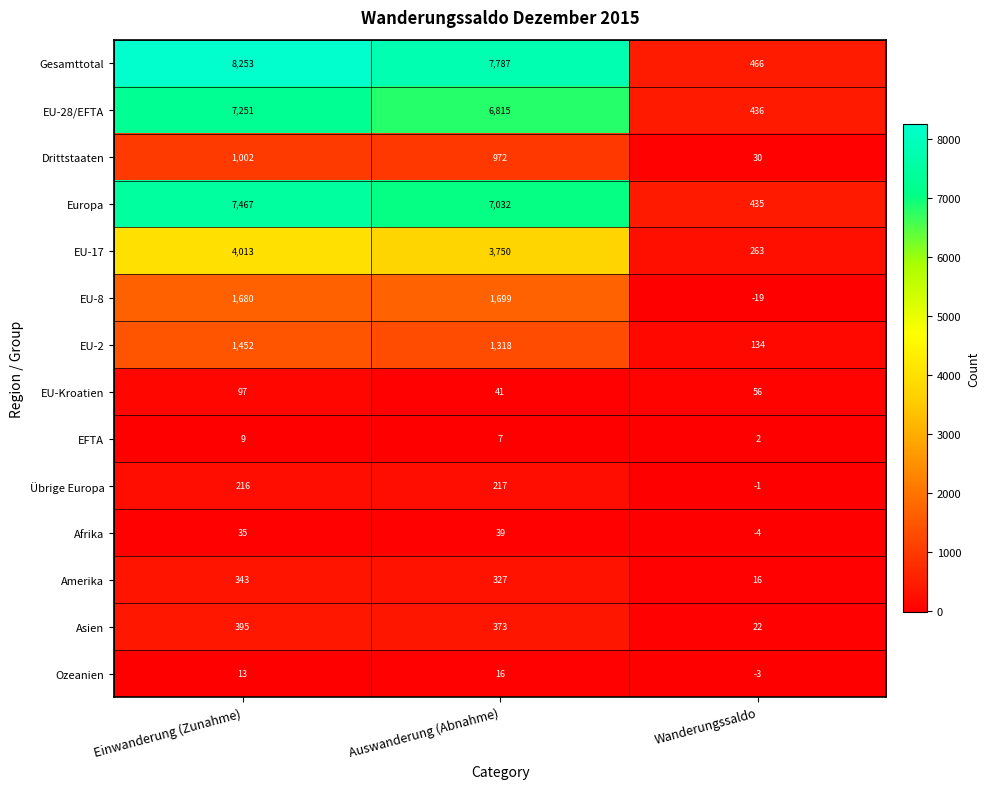

What value does the Übrige Europa series have at Einwanderung (Zunahme)?

216